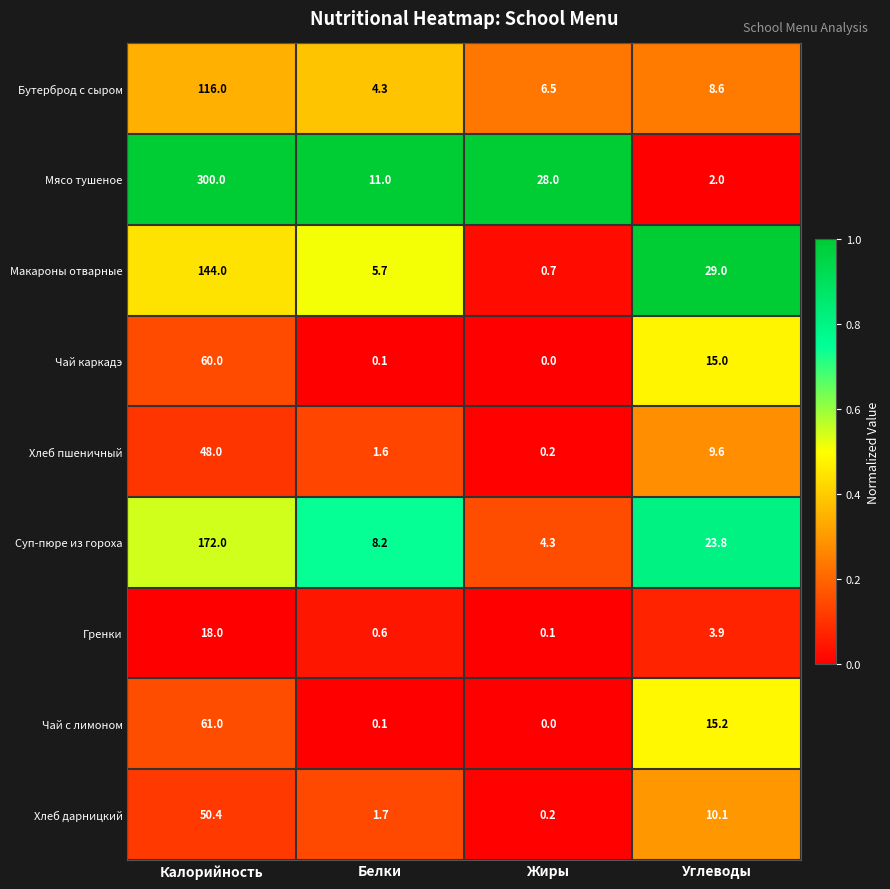

The Гренки series shows 0.6 at Белки. True or false?

True